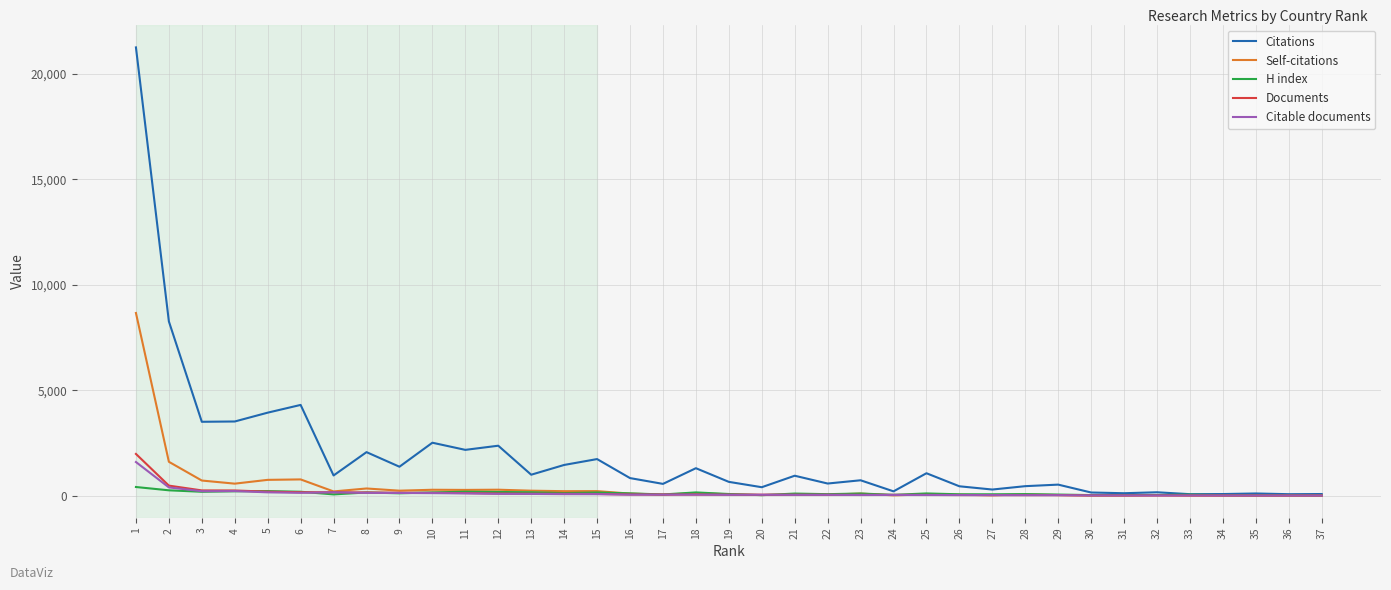

Is this an area chart (filled region under the line)?

No